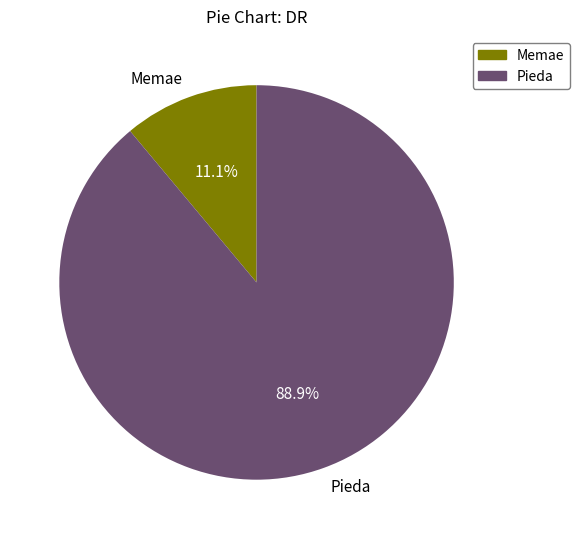

Does any single category account for the majority?

Yes